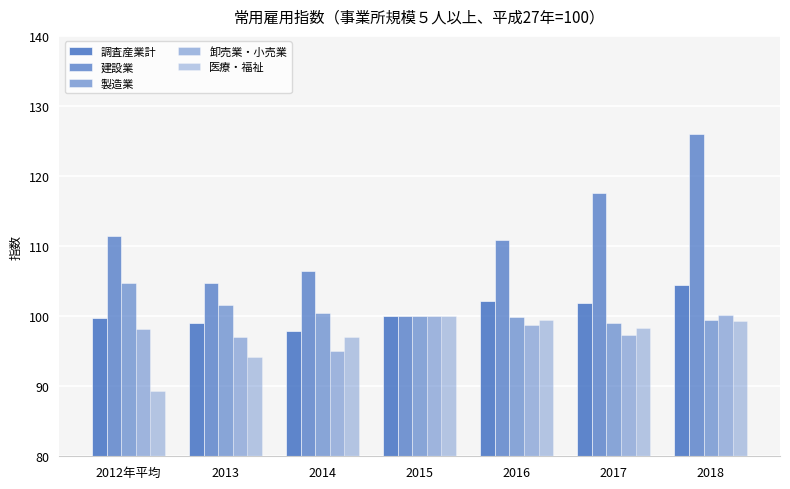

How many data points does each series have?

7